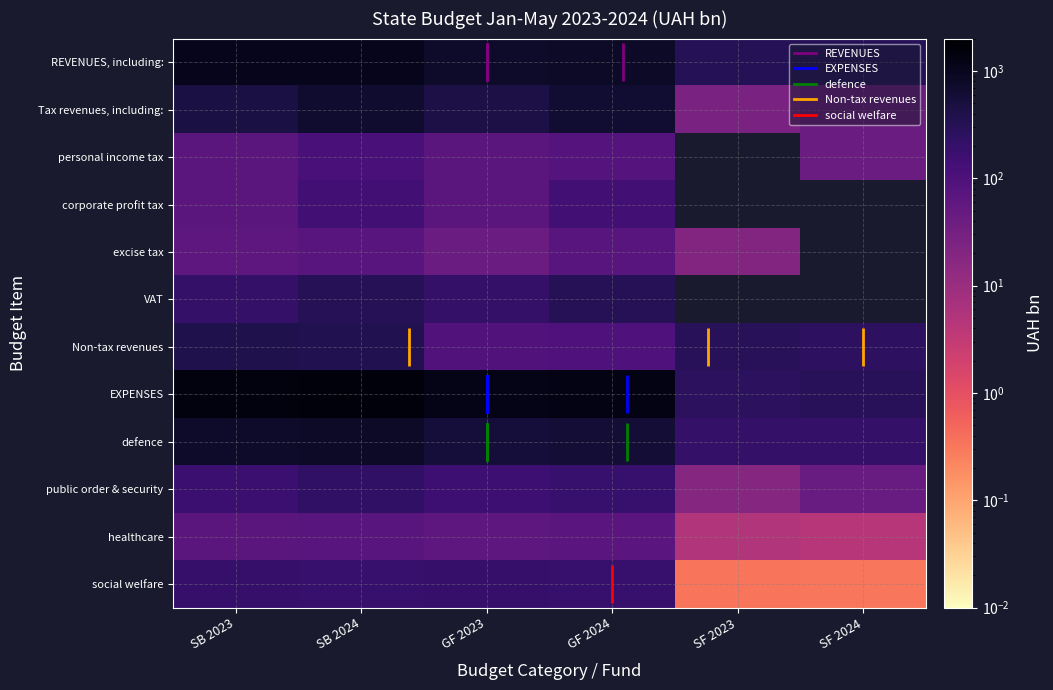

Is the value of social welfare at SF 2024 greater than the value of REVENUES, including: at SB 2024?

No